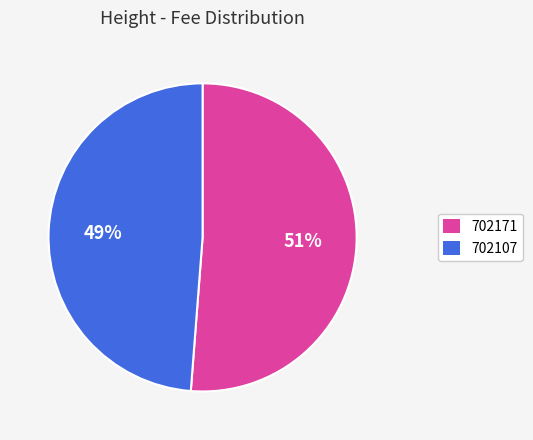

Which category has the smallest portion of the pie?

702107